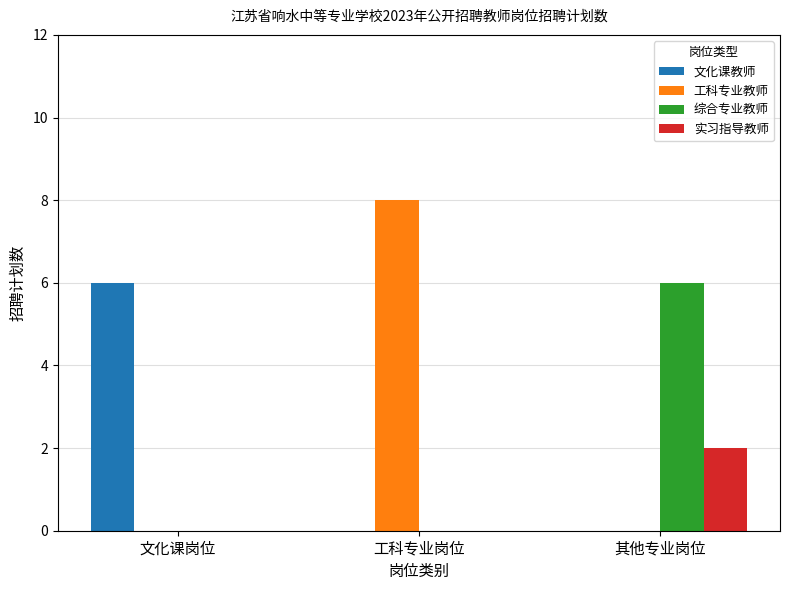

Reading left to right, what are all the values shown in this chart?

文化课教师: 6	0	0
工科专业教师: 0	8	0
综合专业教师: 0	0	6
实习指导教师: 0	0	2